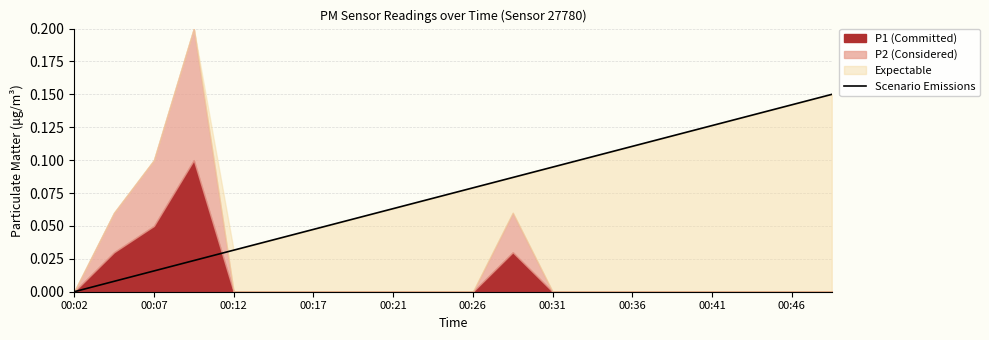

True or false: the data shows 0.0 at 00:17.

True